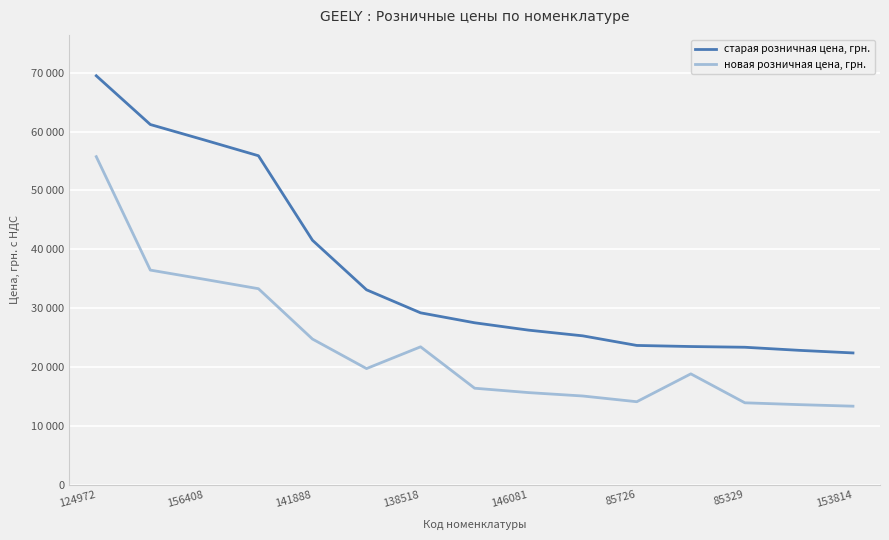

What is the highest value of the новая розничная цена, грн. series?

55738.4